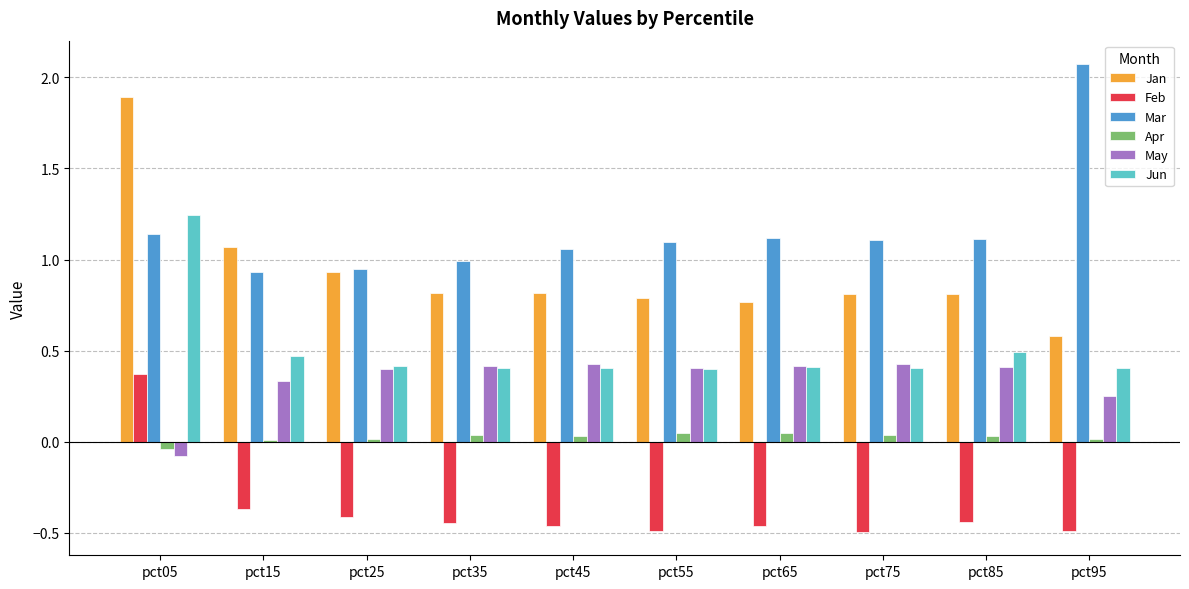

At which category is the sum across all series the highest?

pct05